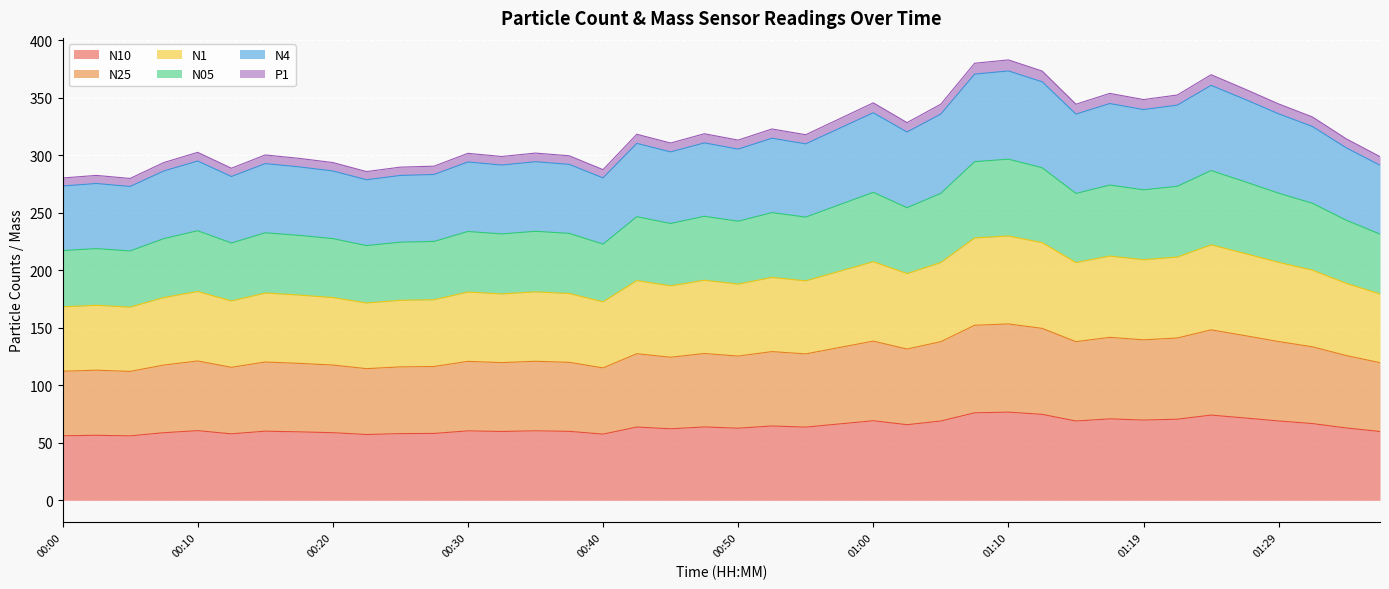

Where does the N10 series first go above 62?

00:42